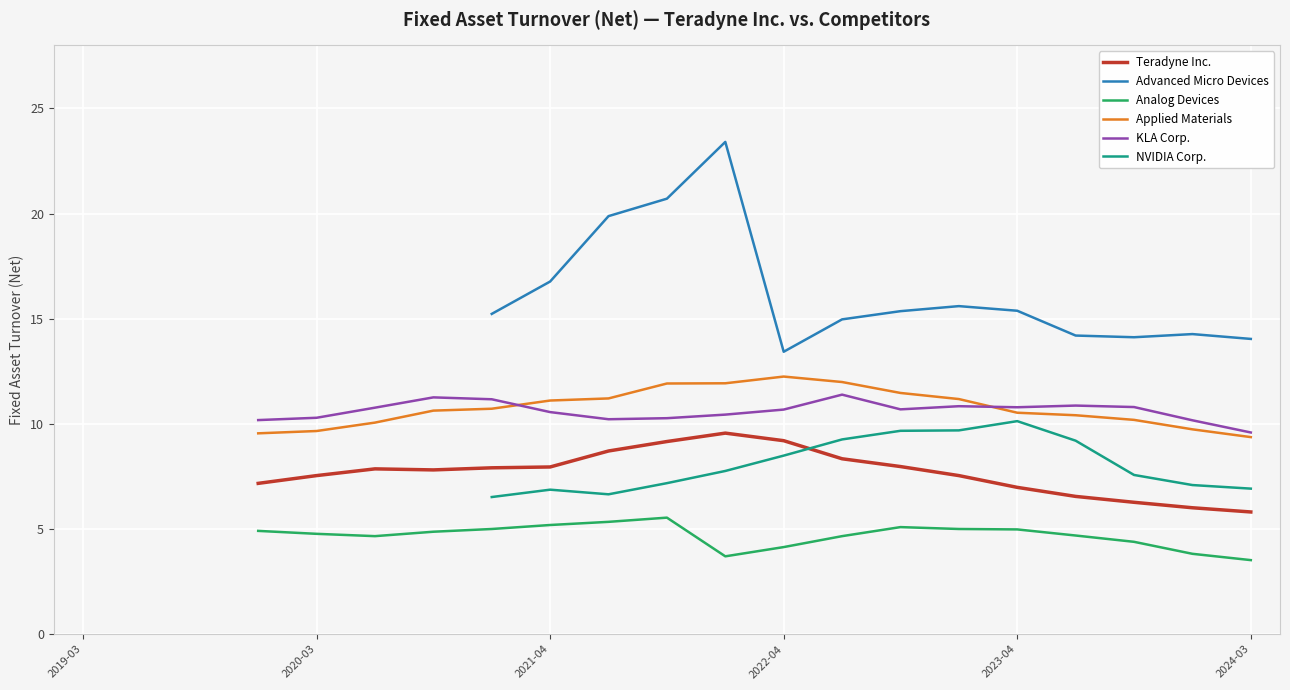

How many values in the KLA Corp. series exceed 10?

17